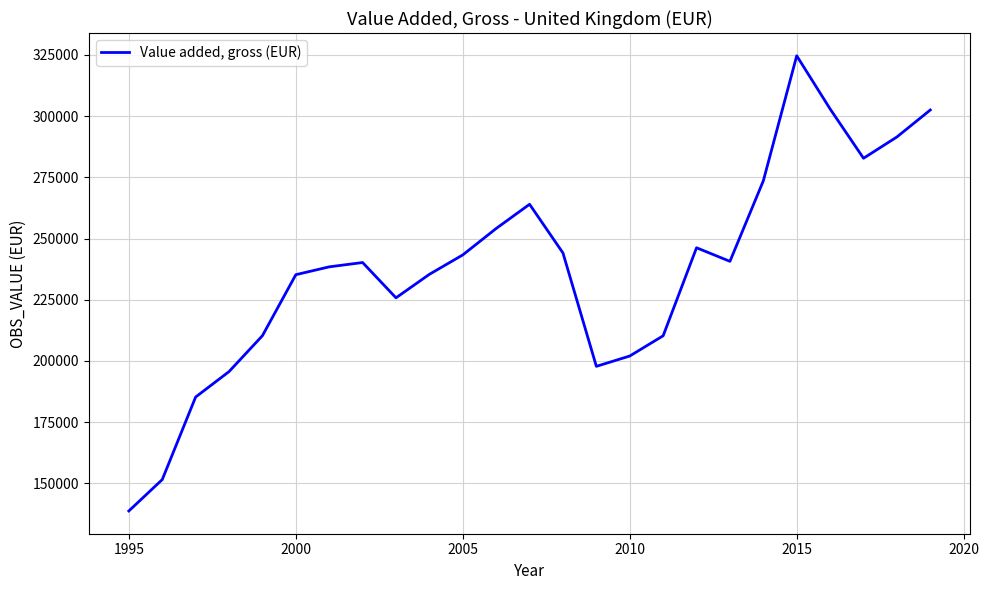

What is the maximum value shown in the chart?

324650.1